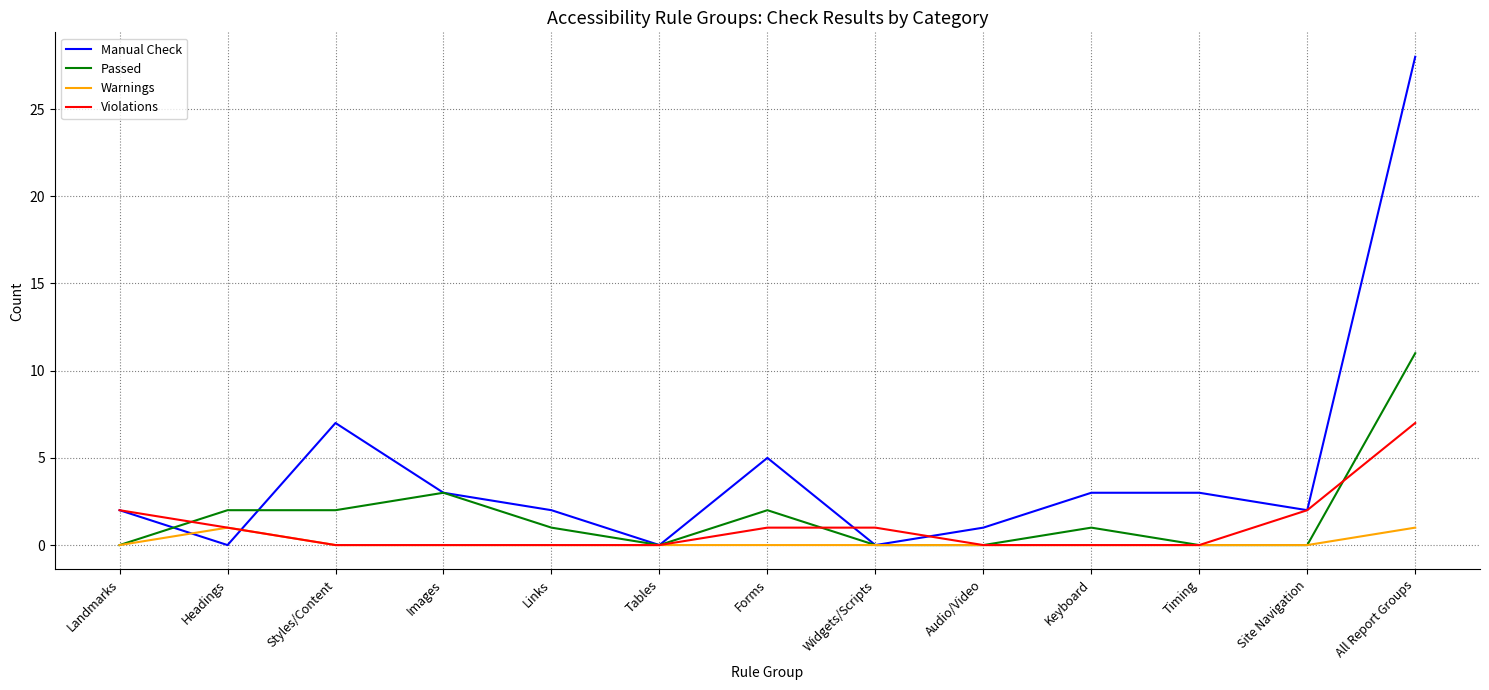

True or false: Violations and Passed cross at least once.

True